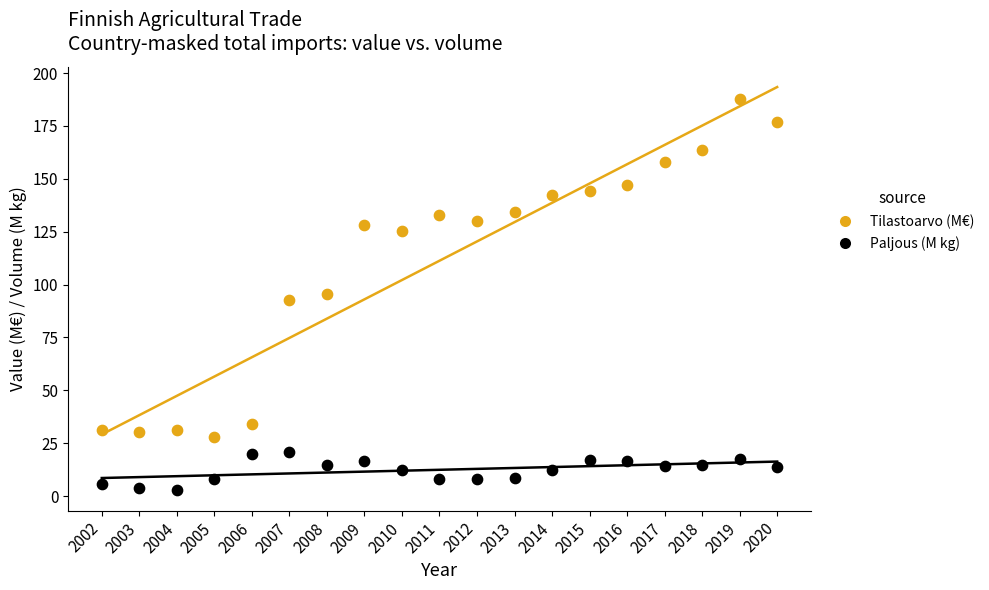

Which series has the largest Y range (max minus min)?

Tilastoarvo (M€)